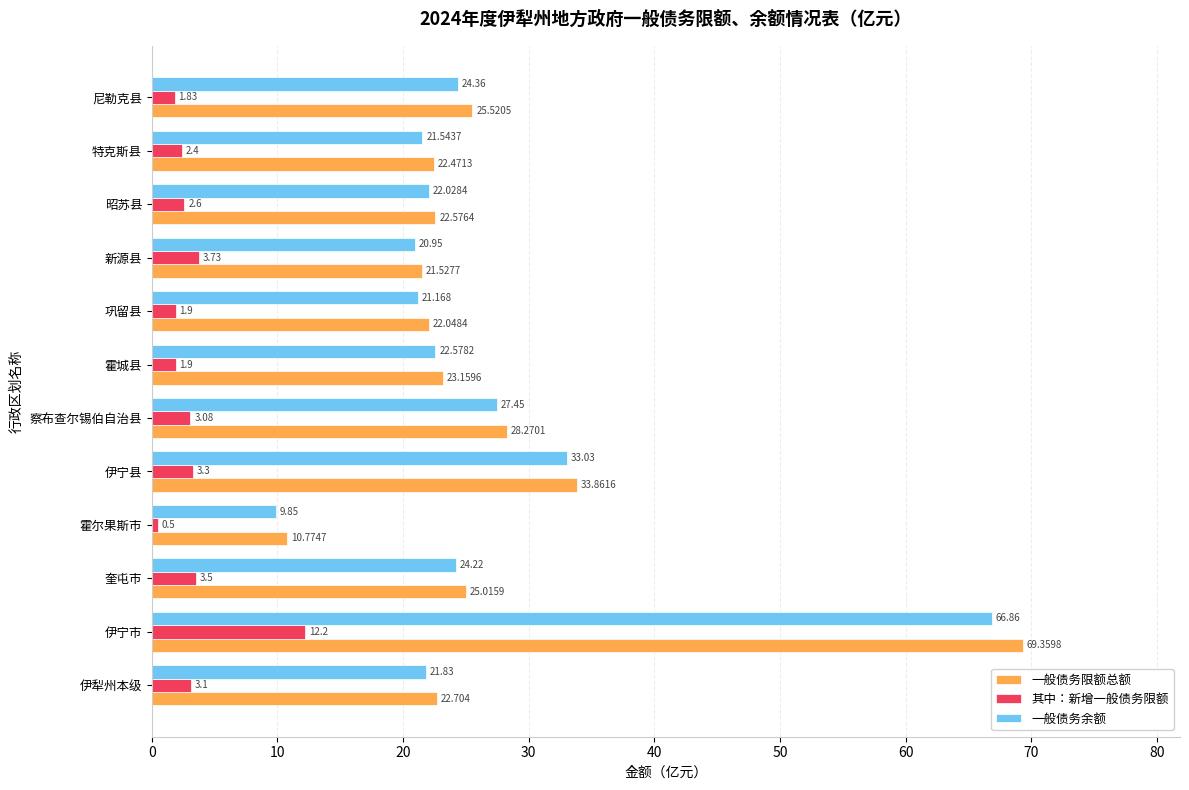

At which label is 一般债务余额 closest to 38?

伊宁县